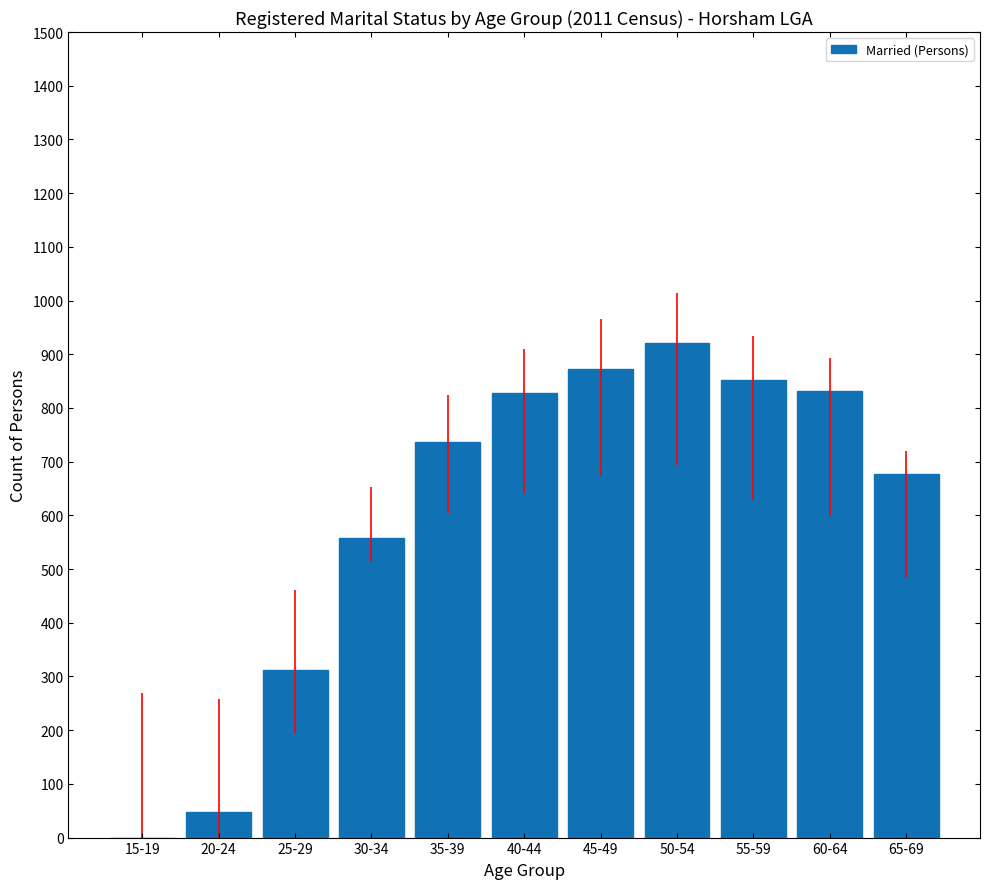

What is the sum of all values?

6633